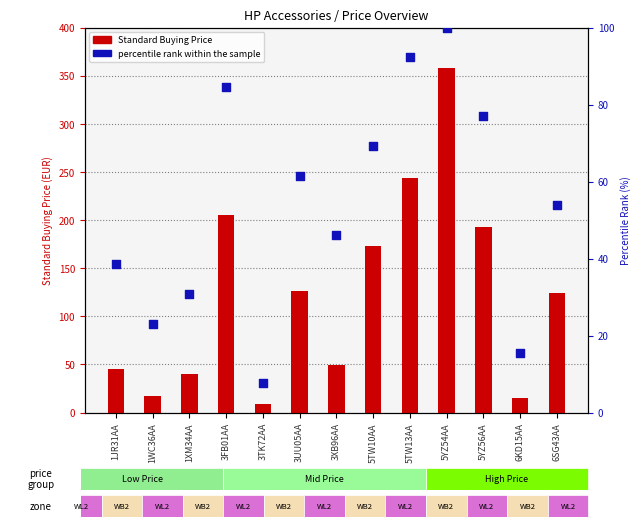

What is the total value across all series at 1XM34AA?

70.4